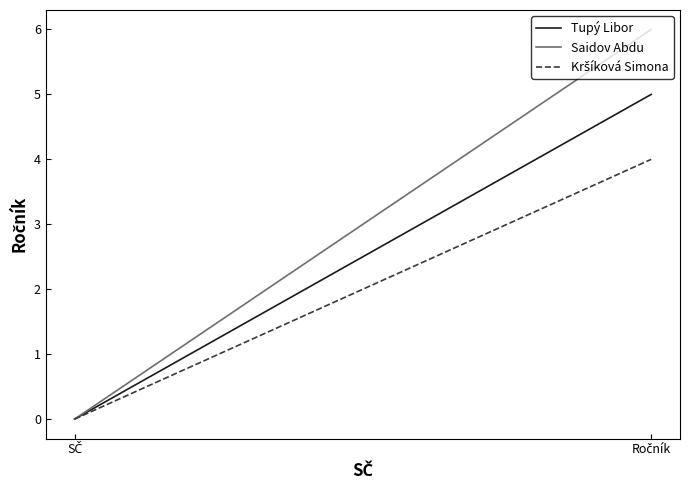

What is the sum of all Kršíková Simona values?

4